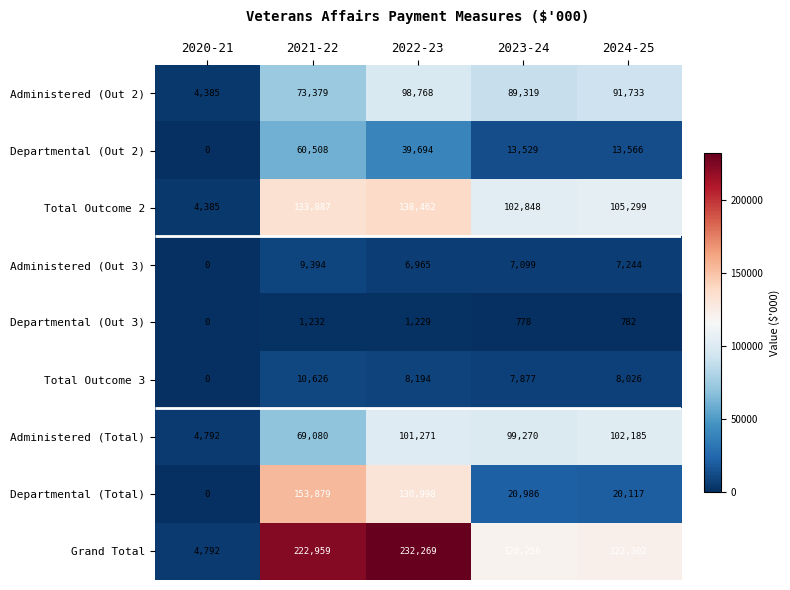

The value of Grand Total at 2024-25 is 172114. True or false?

False